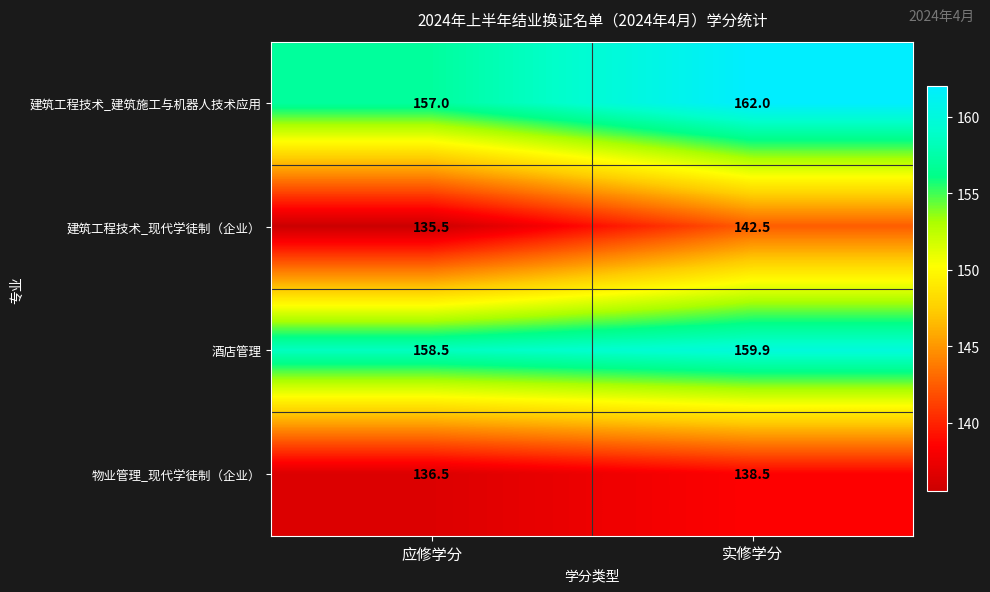

Read the 物业管理_现代学徒制（企业） value at 应修学分.

136.5